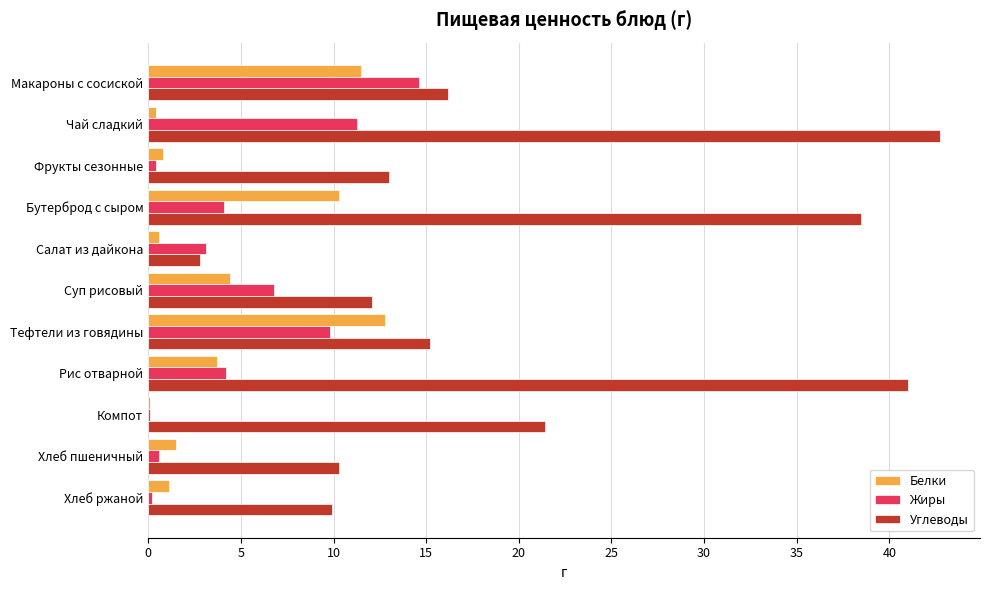

At which label is Углеводы closest to 22?

Компот